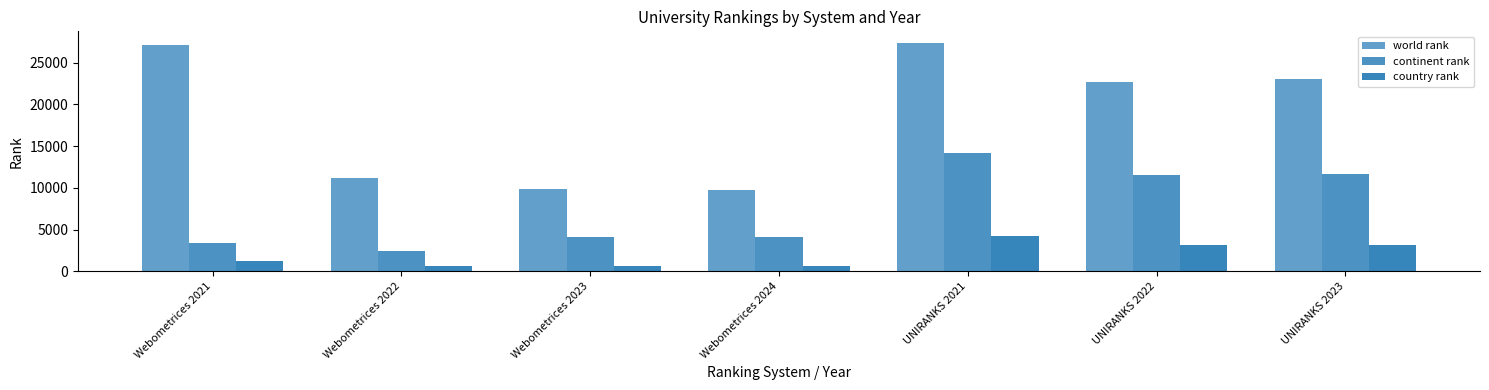

At which label is country rank closest to 2412?

UNIRANKS 2022